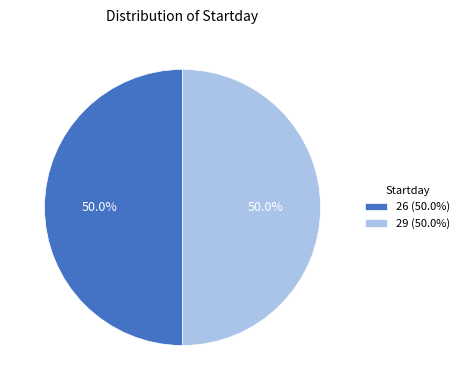

What is the ratio of the value at 29 (50.0%) to the value at 26 (50.0%)?

1.0